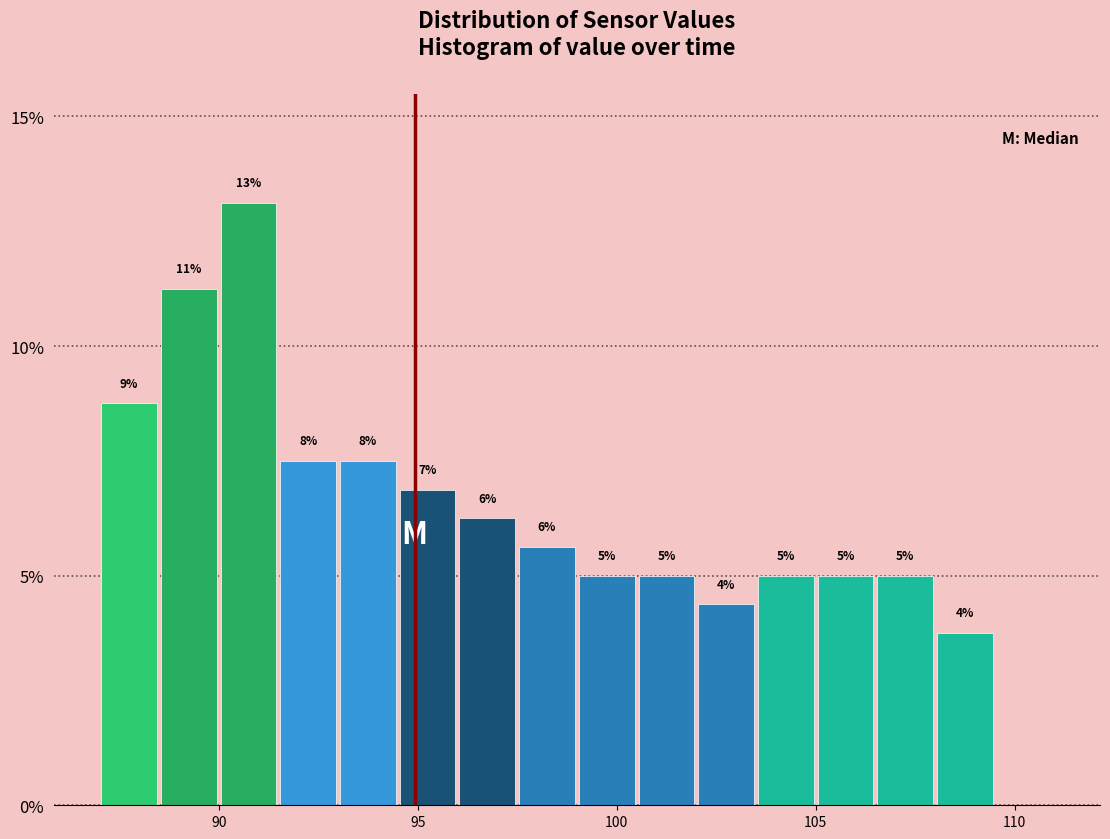

Read against the x-axis, roughly where is the centre of the tallest bar?

91.0